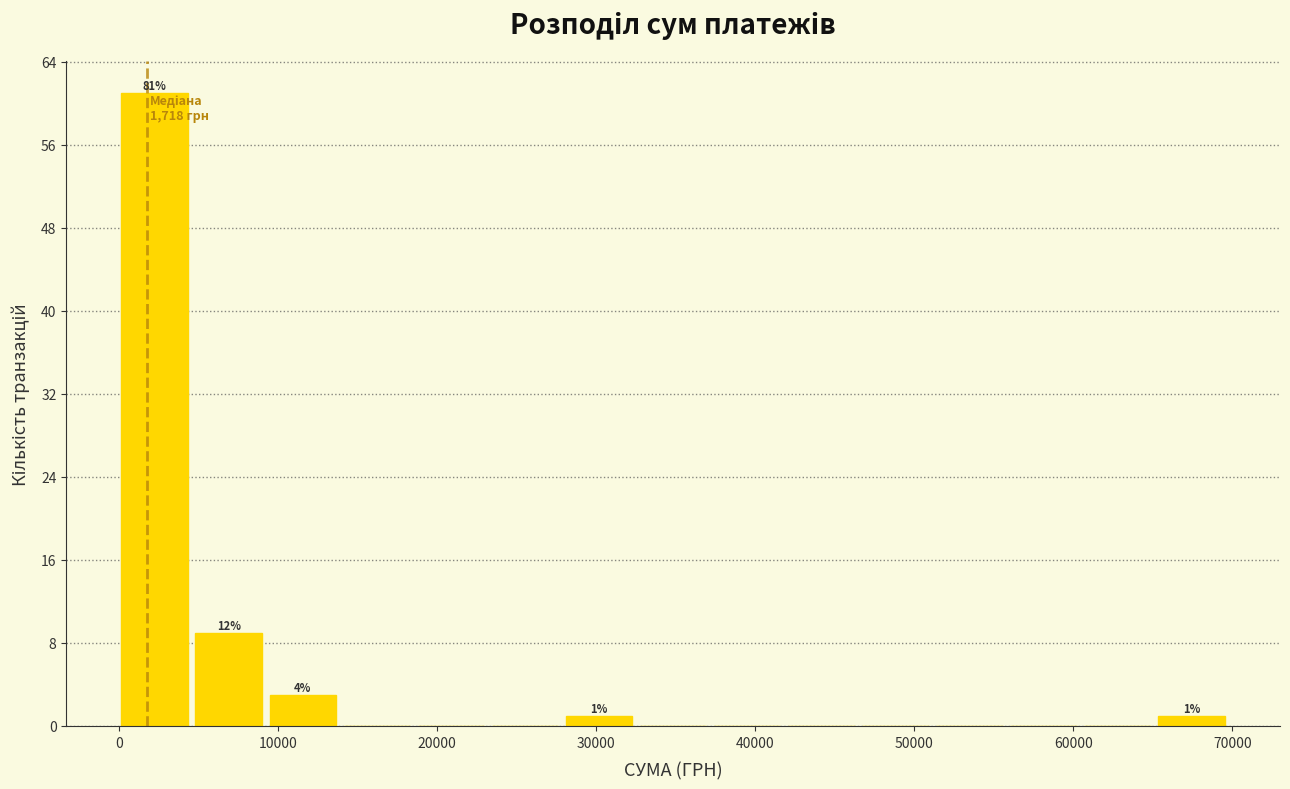

Which range on the x-axis has the tallest bar?

0 to 5000